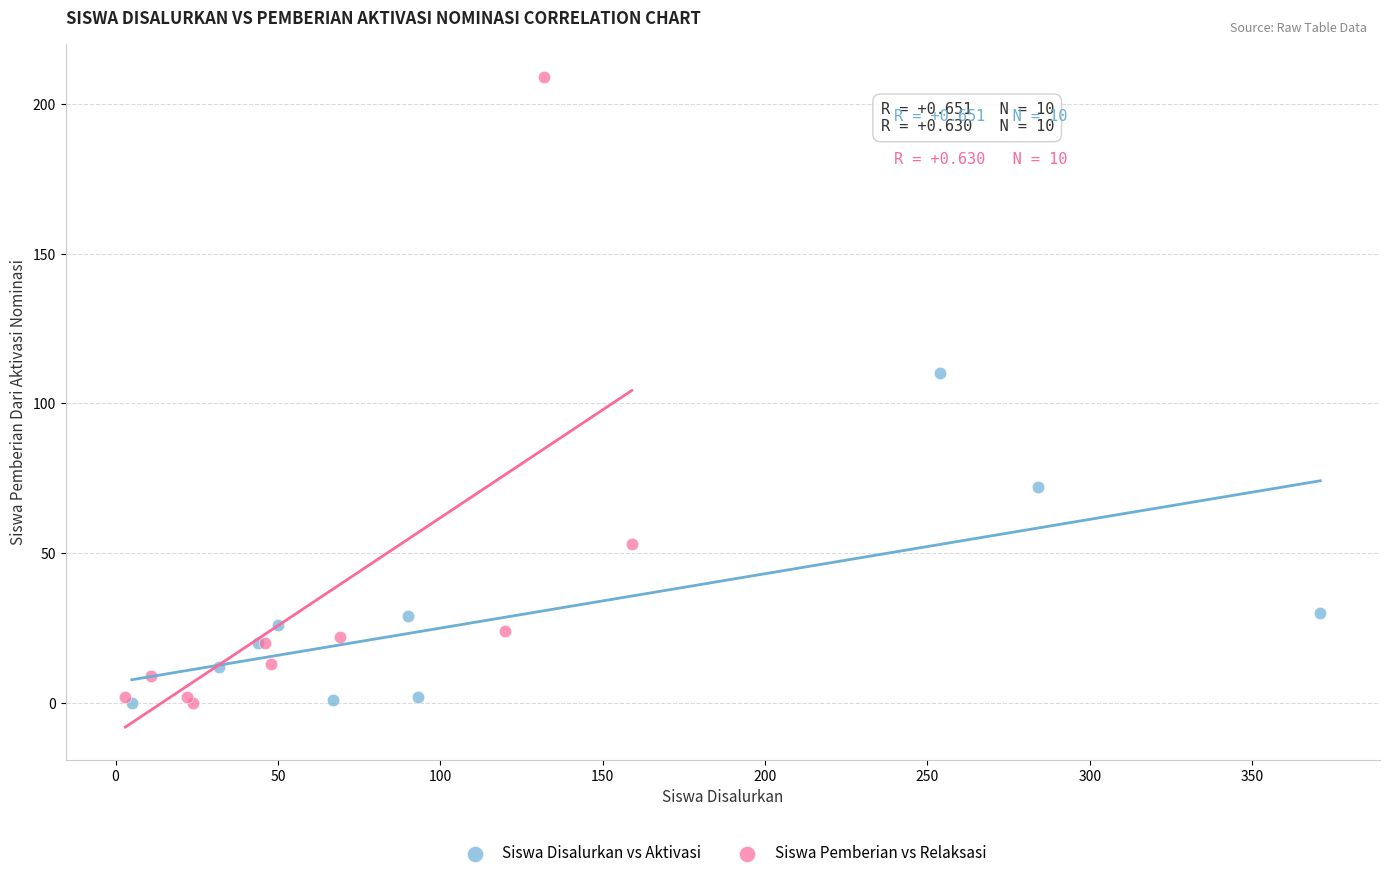

Which series contains the highest Y value?

Siswa Pemberian vs Relaksasi